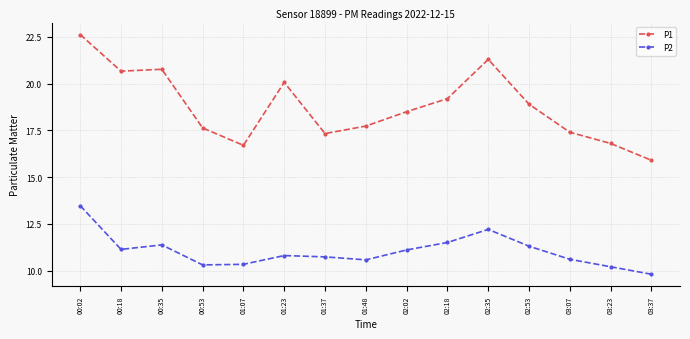

What is the sum of the P2 values at 00:53 and 03:23?

20.5